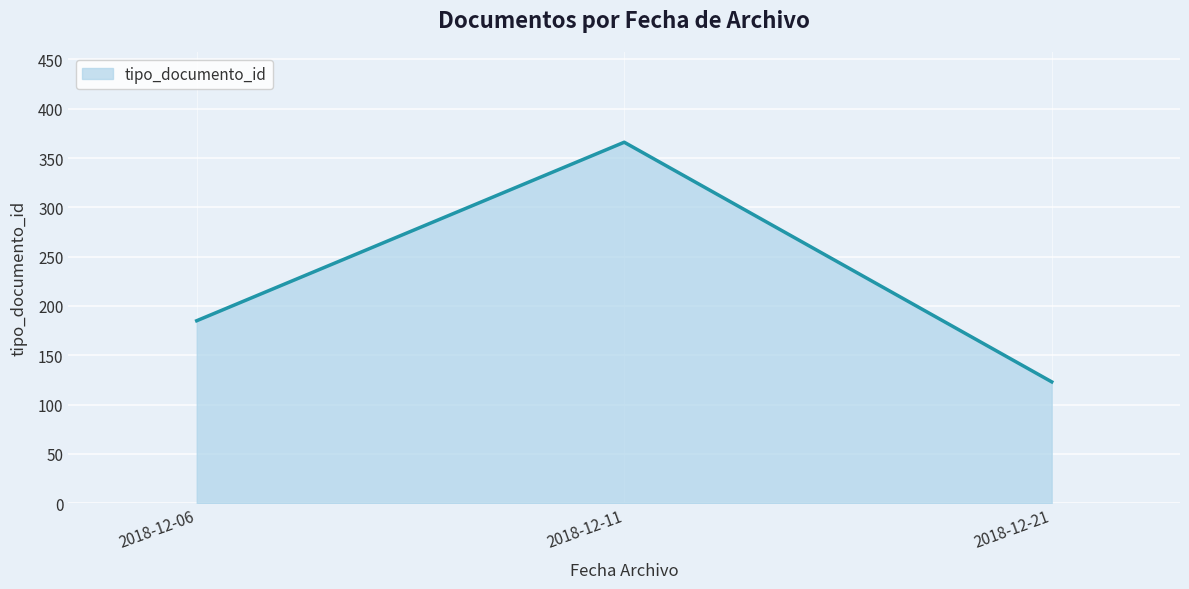

What is the ratio of the value at 2018-12-11 to the value at 2018-12-06?

2.0